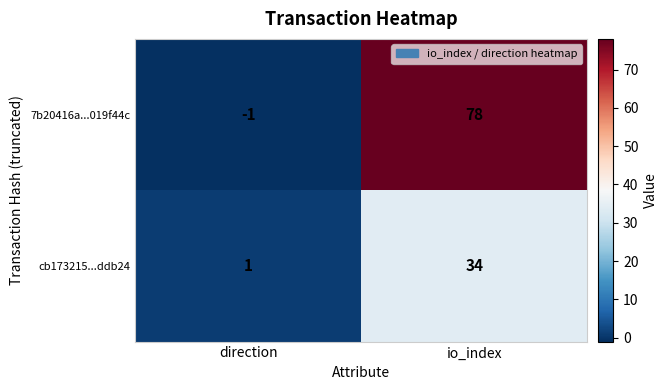

What is the maximum value shown in the chart?

78